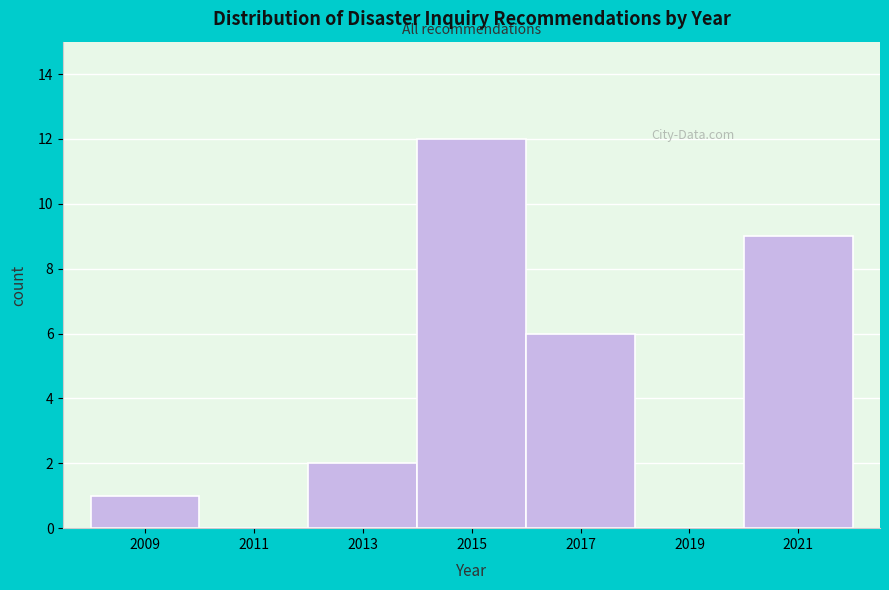

Reading right to left, extract all data points from this chart.

2021=9	2019=0	2017=6	2015=12	2013=2	2011=0	2009=1